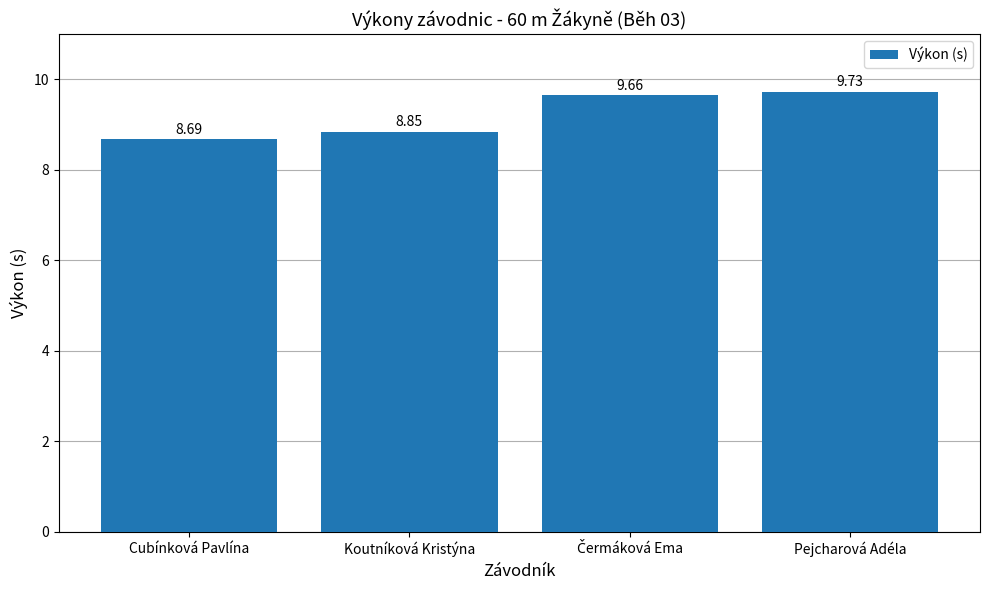

How many data points does each series have?

4